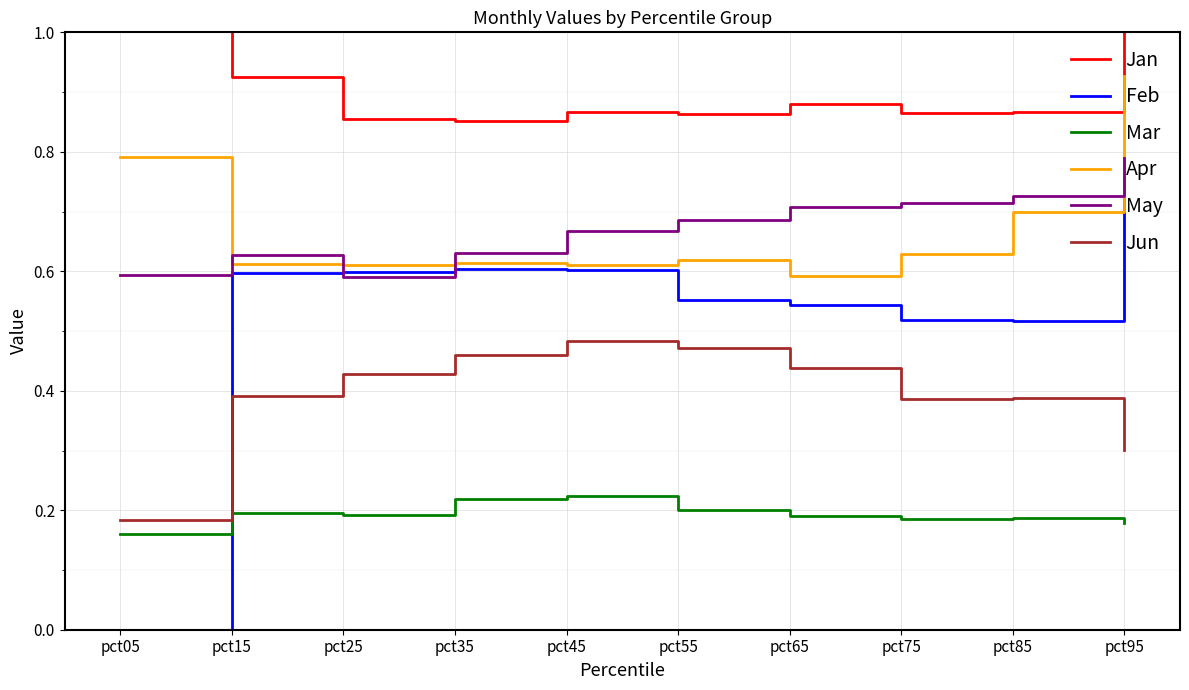

What is the difference between the highest and lowest values at pct25?

0.7